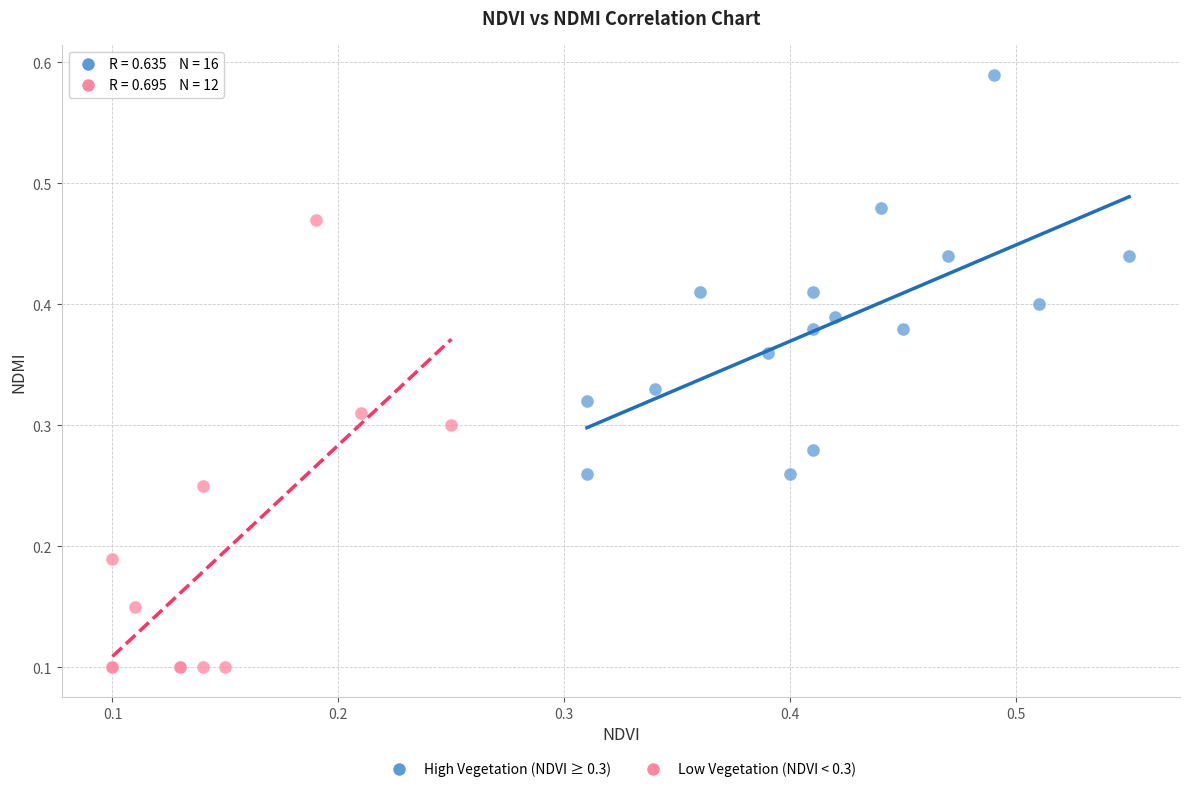

Which series contains the lowest Y value?

Low Vegetation (NDVI < 0.3)